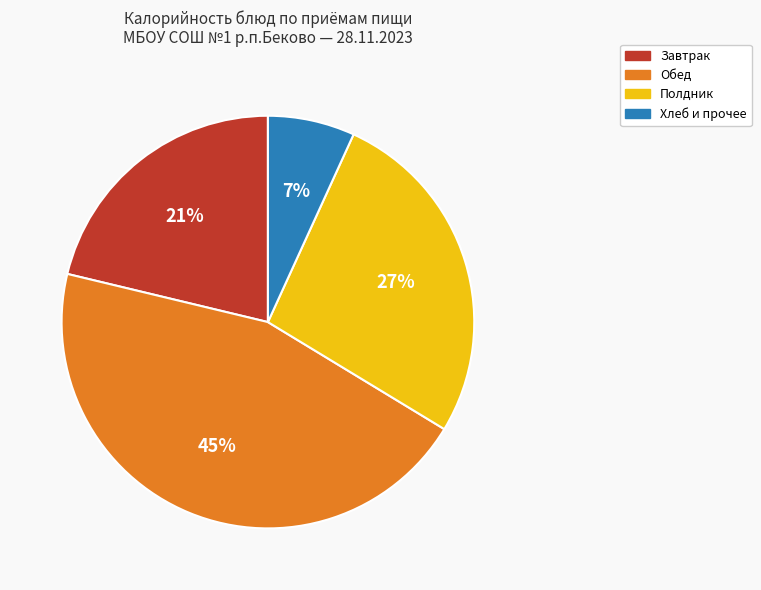

Is there a majority slice in this chart?

No